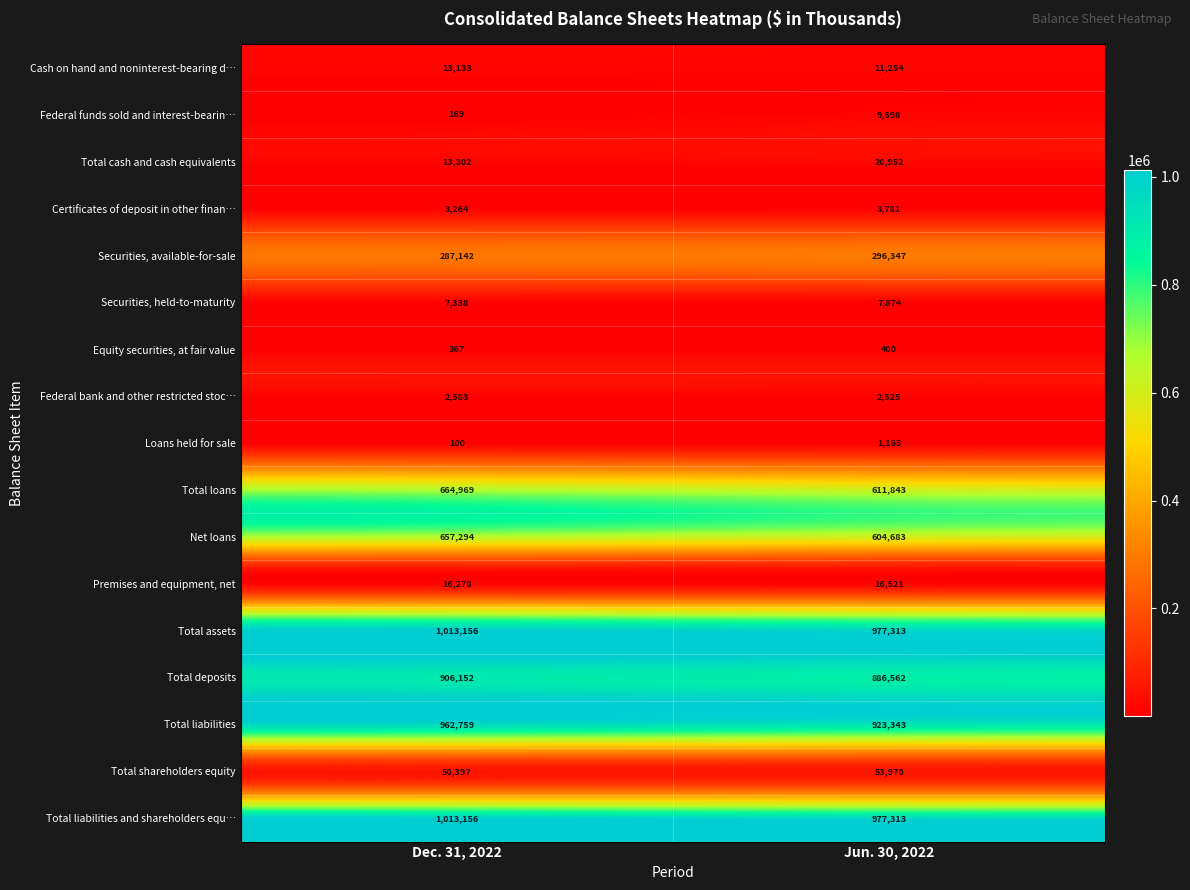

What is the approximate value of Securities, held-to-maturity at Dec. 31, 2022?

7338